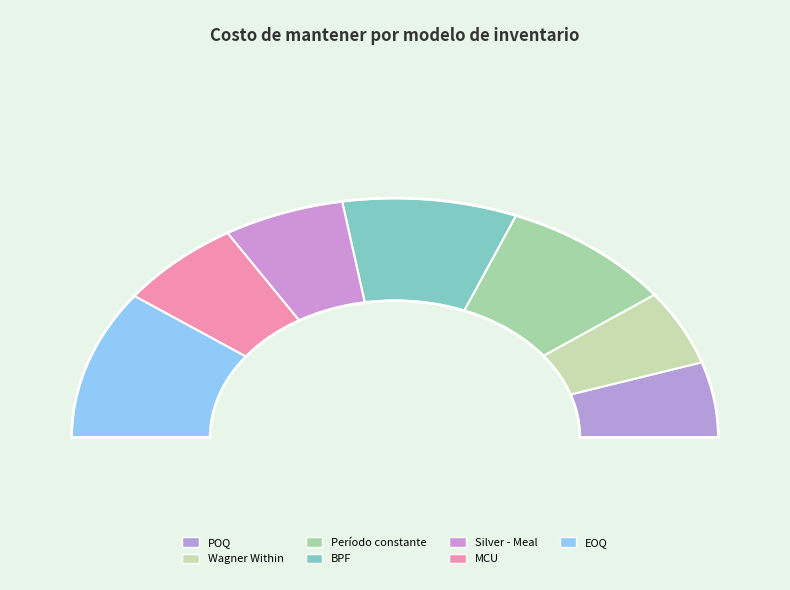

Count the number of slices in the pie.

8